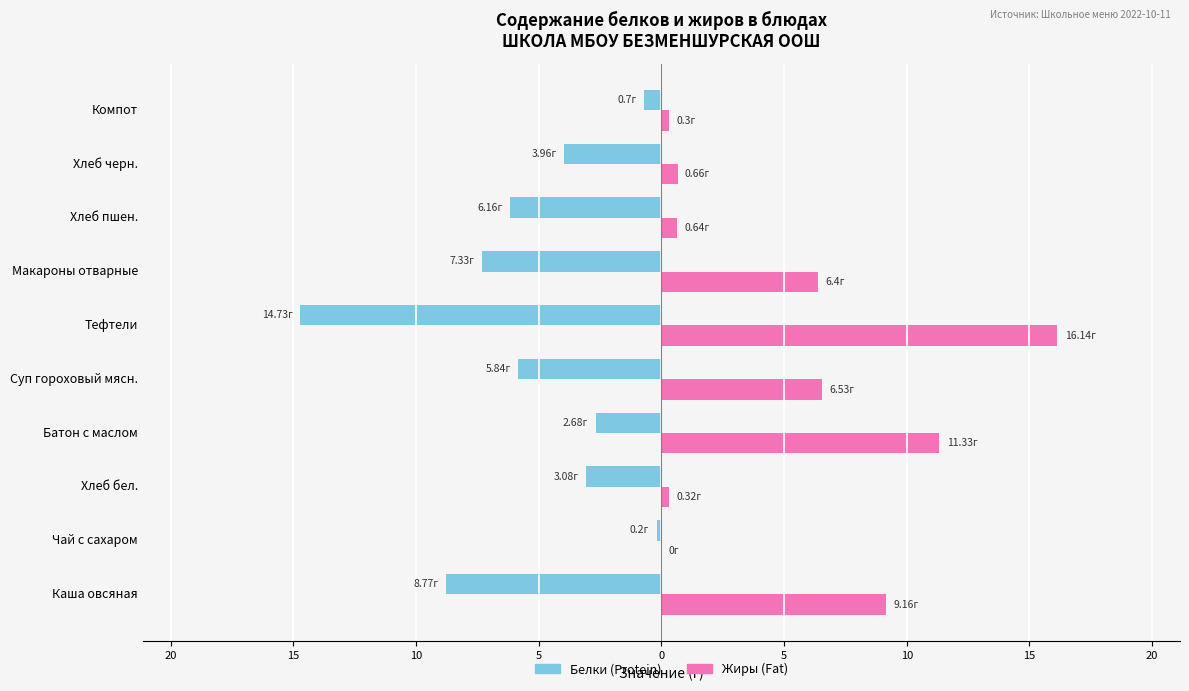

Which series has the widest spread of values?

Жиры (Fat)